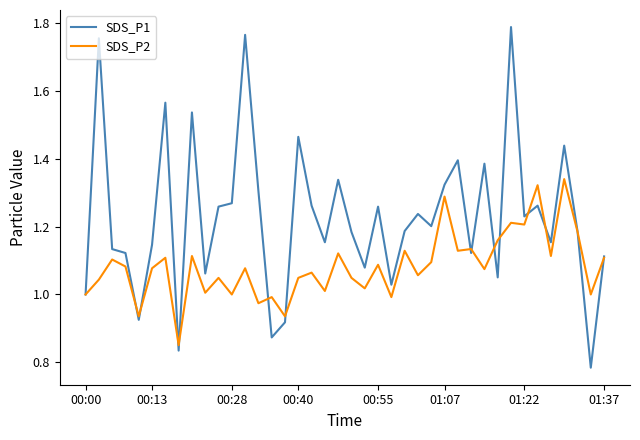

Which series has the widest spread of values?

SDS_P1